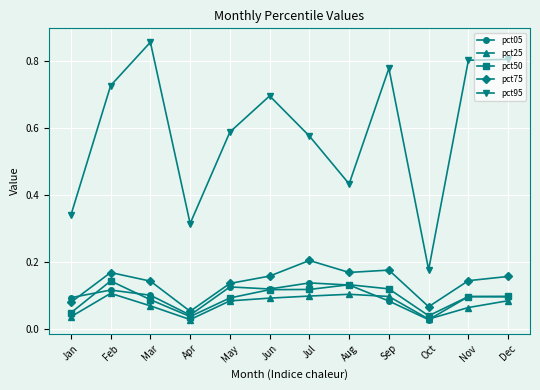

What is the total value across all series at Dec?

1.2